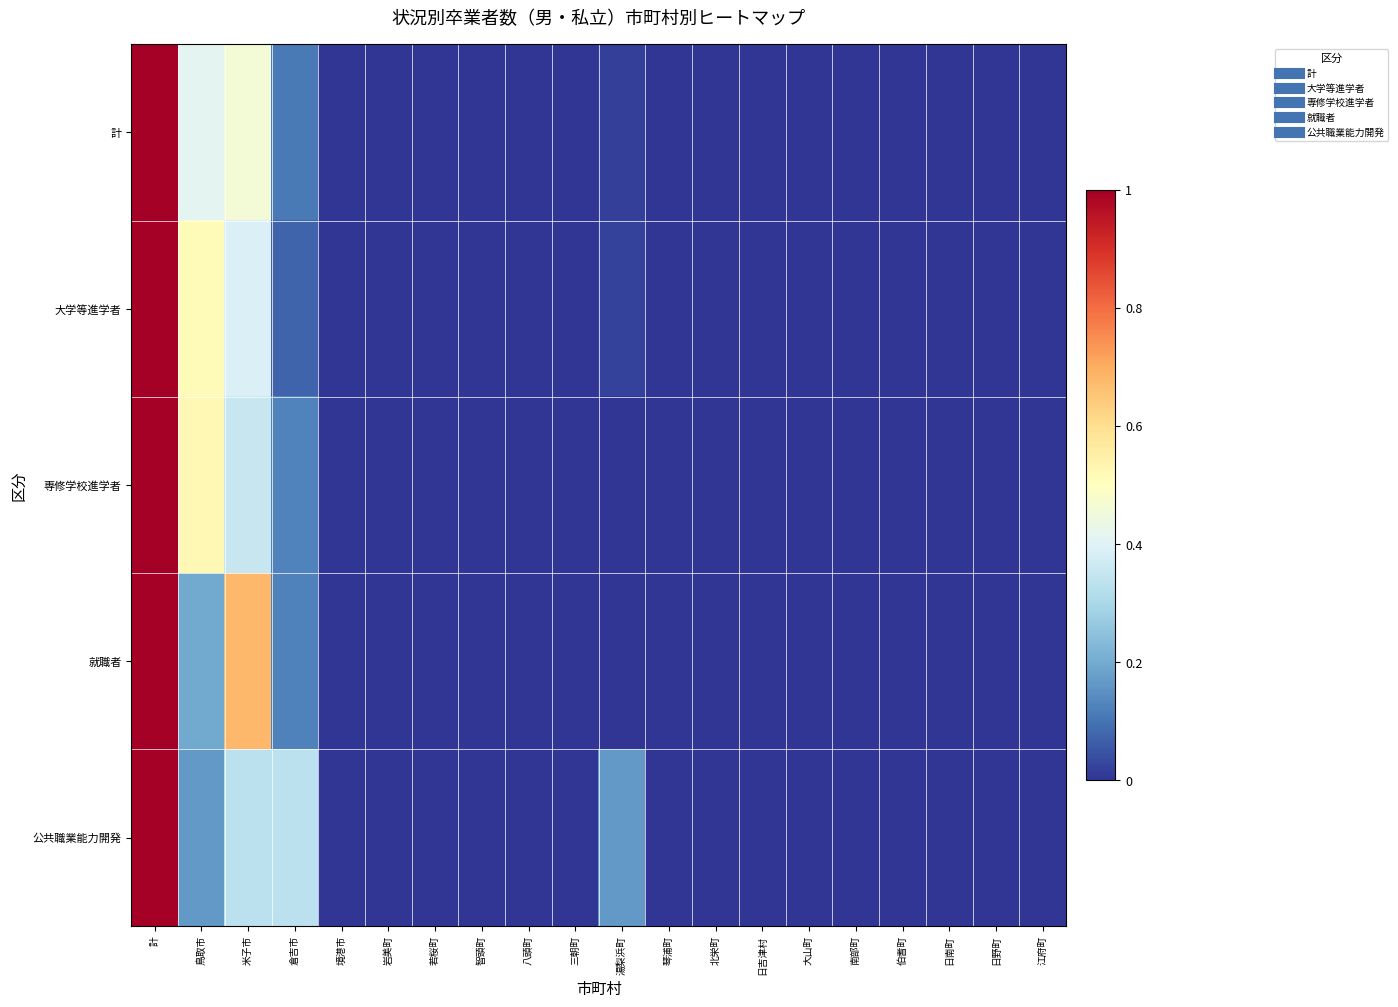

Which series has the widest spread of values?

計